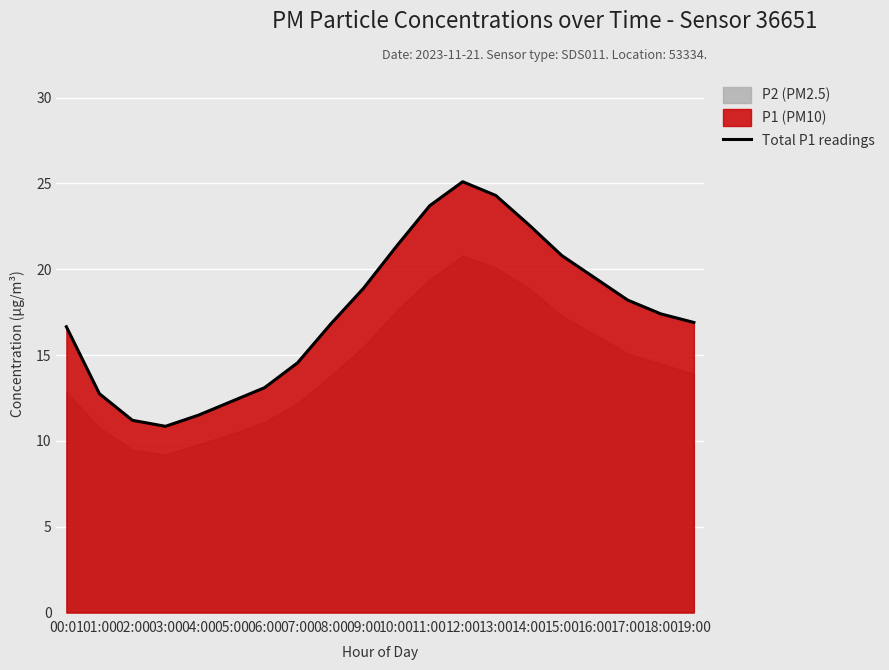

How many values exceed 17?

10